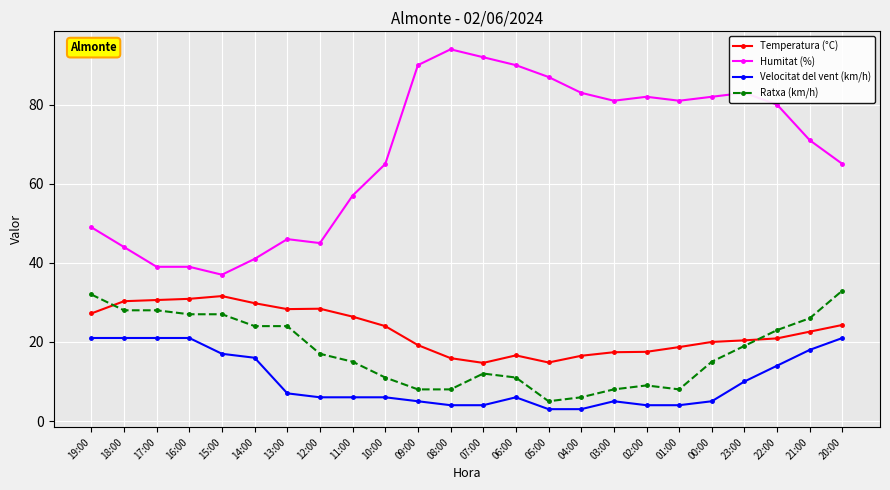

Which series has the widest spread of values?

Humitat (%)